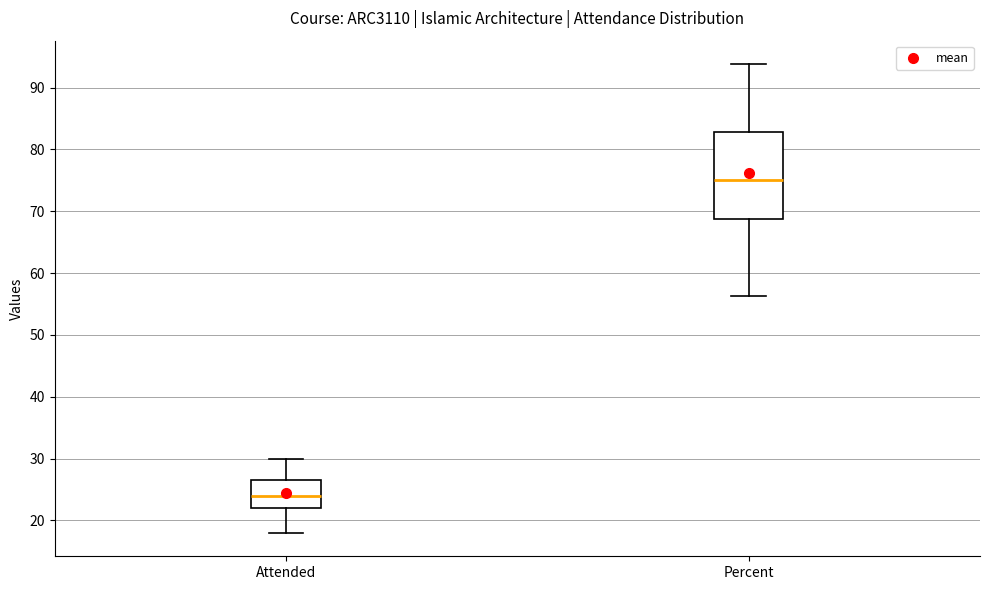

Which box's median line is the highest?

Percent